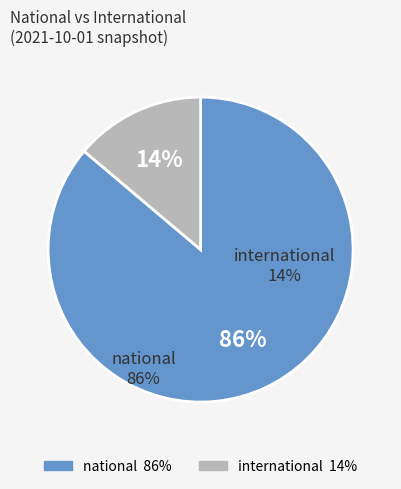

The national slice represents 99% of the pie. True or false?

False